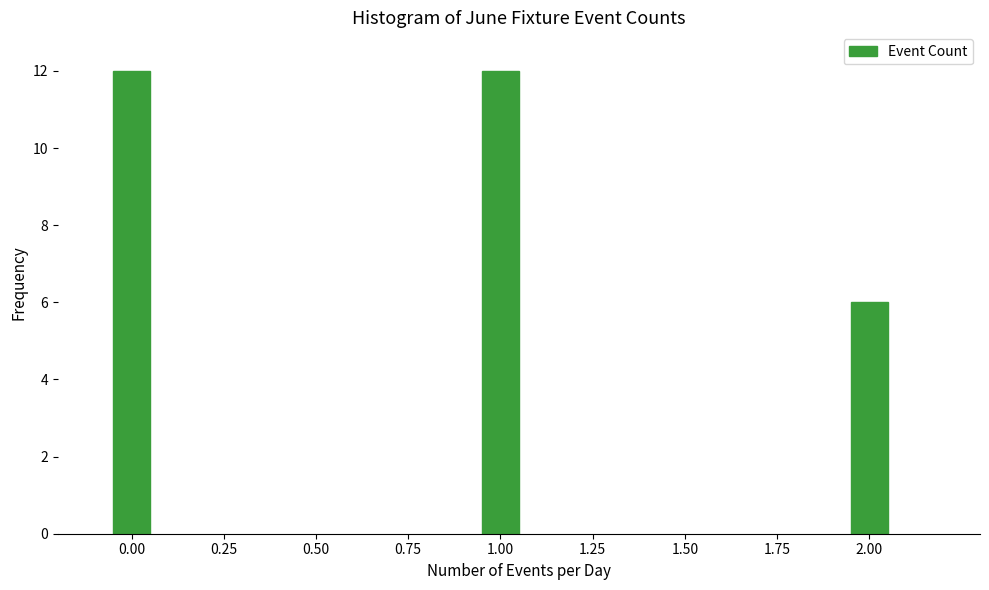

Reading left to right, extract all data points from this chart.

0.00=12	1.00=12	2.00=6